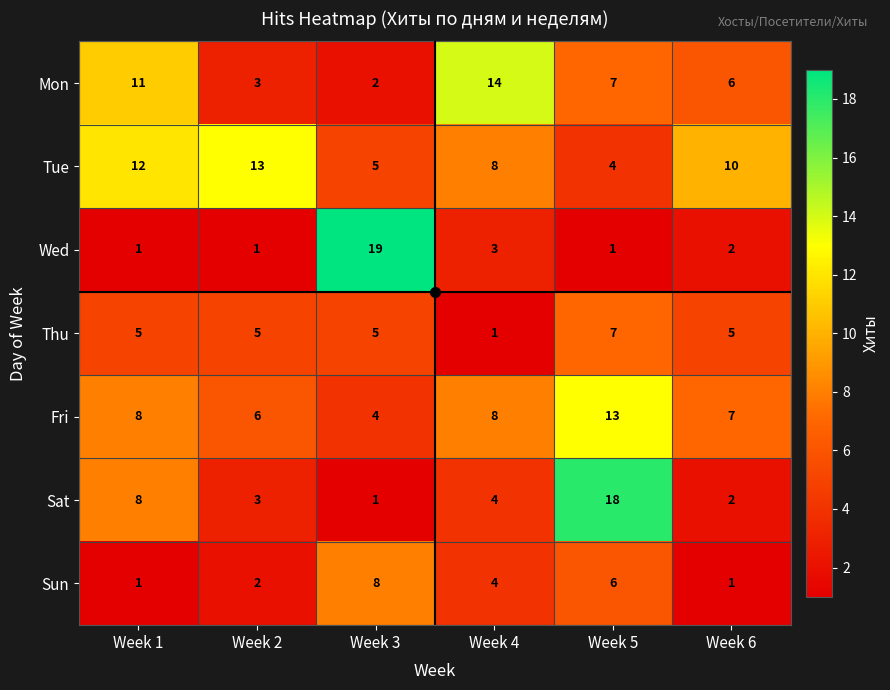

The Sat series shows 8 at Week 1. True or false?

True